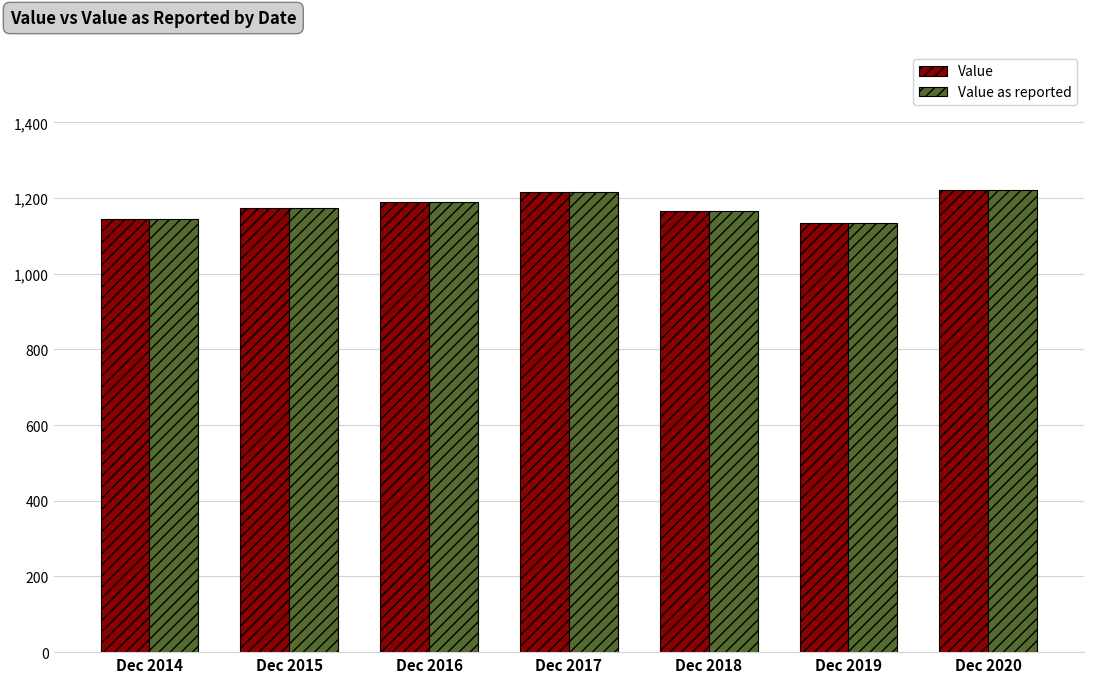

True or false: Value has a value of 1603 at Dec 2019.

False